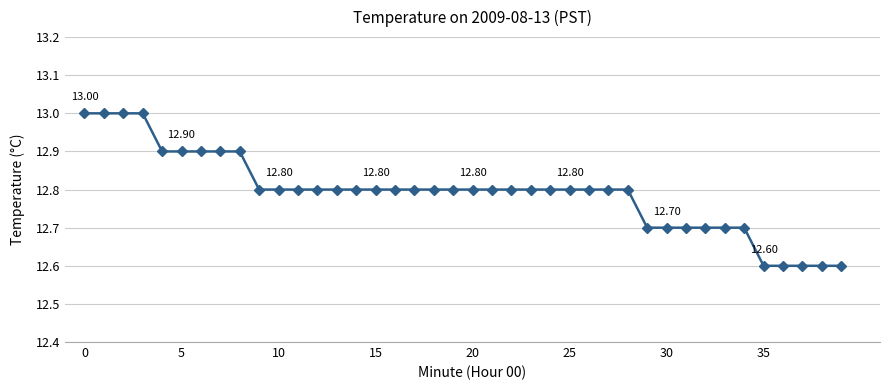

What is the difference between the maximum and minimum values?

0.4